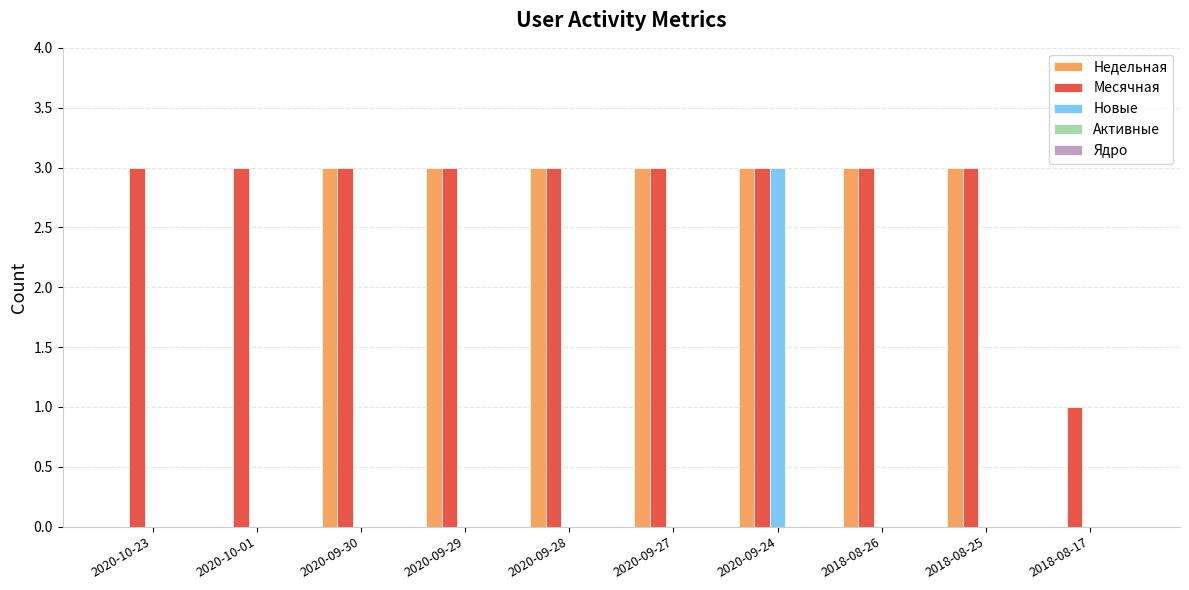

How many data points does each series have?

10